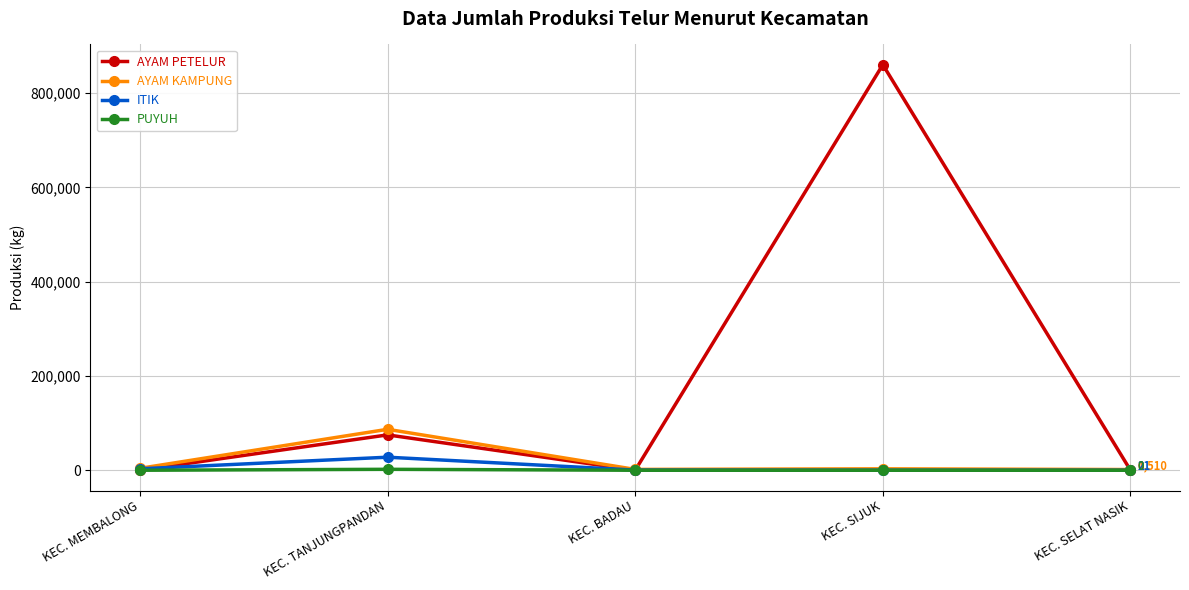

The value of AYAM KAMPUNG at KEC. MEMBALONG is 4066. True or false?

True